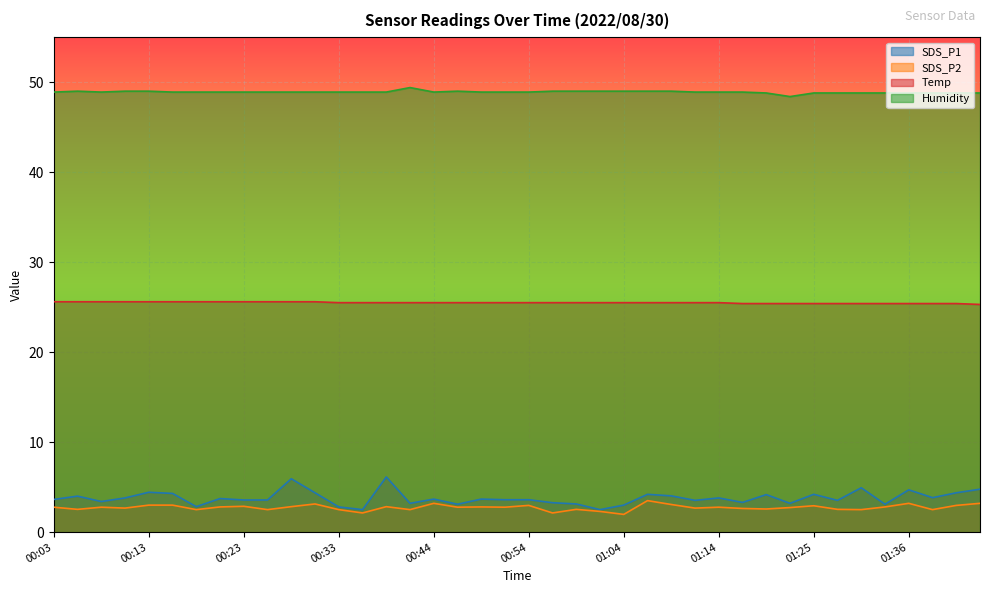

Reading right to left, extract all data points from this chart.

SDS_P1: 4.8	4.4	3.8	4.7	3.1	4.9	3.5	4.2	3.2	4.2	3.3	3.8	3.5	4.0	4.2	3.0	2.5	3.1	3.3	3.6	3.6	3.7	3.1	3.7	3.2	6.1	2.5	2.8	4.4	5.9	3.6	3.6	3.7	2.8	4.3	4.4	3.8	3.4	4.0	3.6
SDS_P2: 3.2	3.0	2.5	3.2	2.8	2.5	2.5	2.9	2.7	2.6	2.6	2.8	2.7	3.1	3.5	2.0	2.3	2.5	2.1	3.0	2.8	2.8	2.8	3.2	2.5	2.8	2.1	2.5	3.1	2.8	2.5	2.9	2.8	2.5	3.0	3.0	2.7	2.8	2.5	2.8
Temp: 25.3	25.4	25.4	25.4	25.4	25.4	25.4	25.4	25.4	25.4	25.4	25.5	25.5	25.5	25.5	25.5	25.5	25.5	25.5	25.5	25.5	25.5	25.5	25.5	25.5	25.5	25.5	25.5	25.6	25.6	25.6	25.6	25.6	25.6	25.6	25.6	25.6	25.6	25.6	25.6
Humidity: 48.8	48.8	48.8	48.8	48.8	48.8	48.8	48.8	48.4	48.8	48.9	48.9	48.9	49.0	49.0	49.0	49.0	49.0	49.0	48.9	48.9	48.9	49.0	48.9	49.4	48.9	48.9	48.9	48.9	48.9	48.9	48.9	48.9	48.9	48.9	49.0	49.0	48.9	49.0	48.9